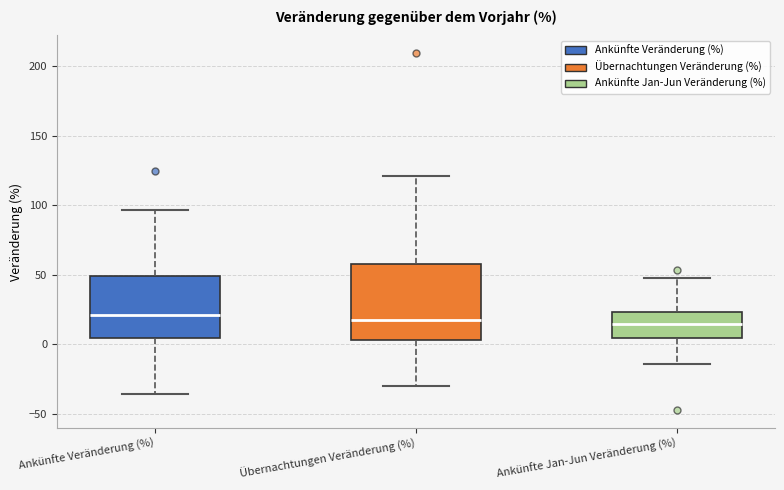

Reading left to right, read every box against the y-axis: the position of its median line, the range the box covers, and the ends of its whiskers. The values are not printed on the chart, so give them approximately, as read against the axis.

Ankünfte Veränderung (%): median 20, box 5 to 50, whiskers -35 to 95
Übernachtungen Veränderung (%): median 20, box 5 to 60, whiskers -30 to 120
Ankünfte Jan-Jun Veränderung (%): median 15, box 5 to 25, whiskers -15 to 50